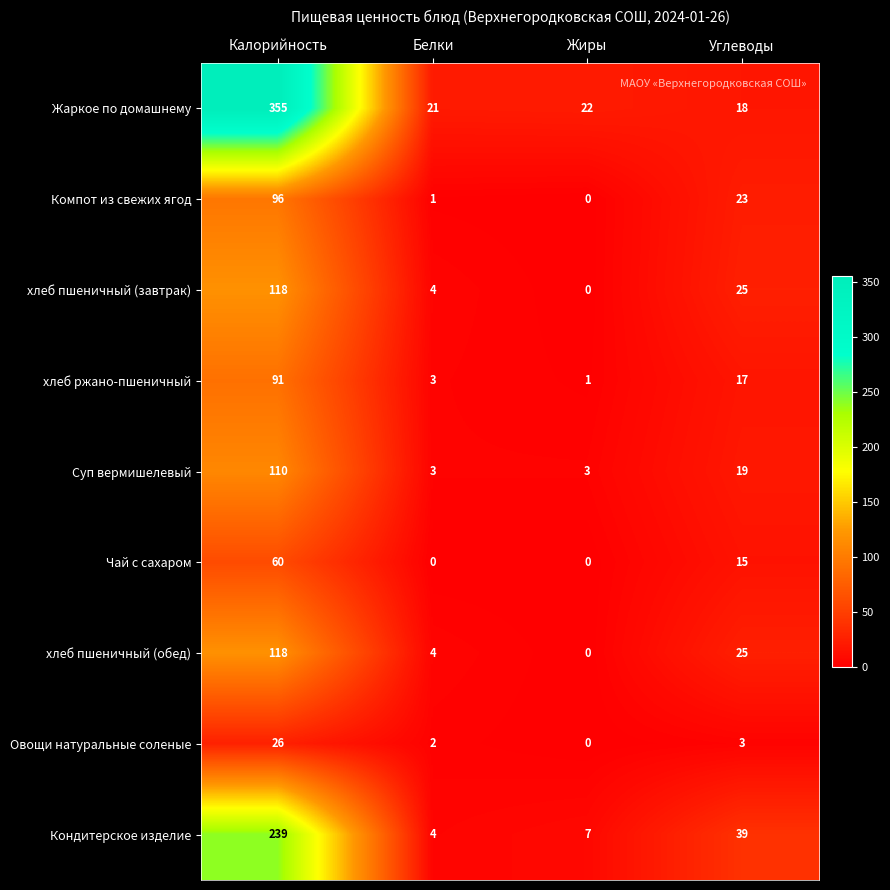

Is it true that Жаркое по домашнему equals 355 at Калорийность?

True